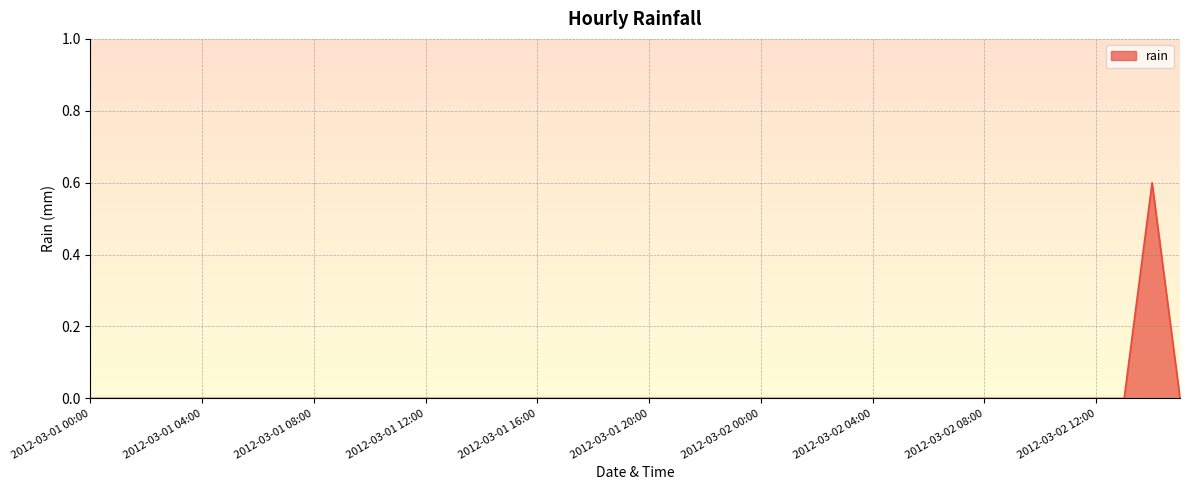

What is the difference between the maximum and minimum values?

0.6